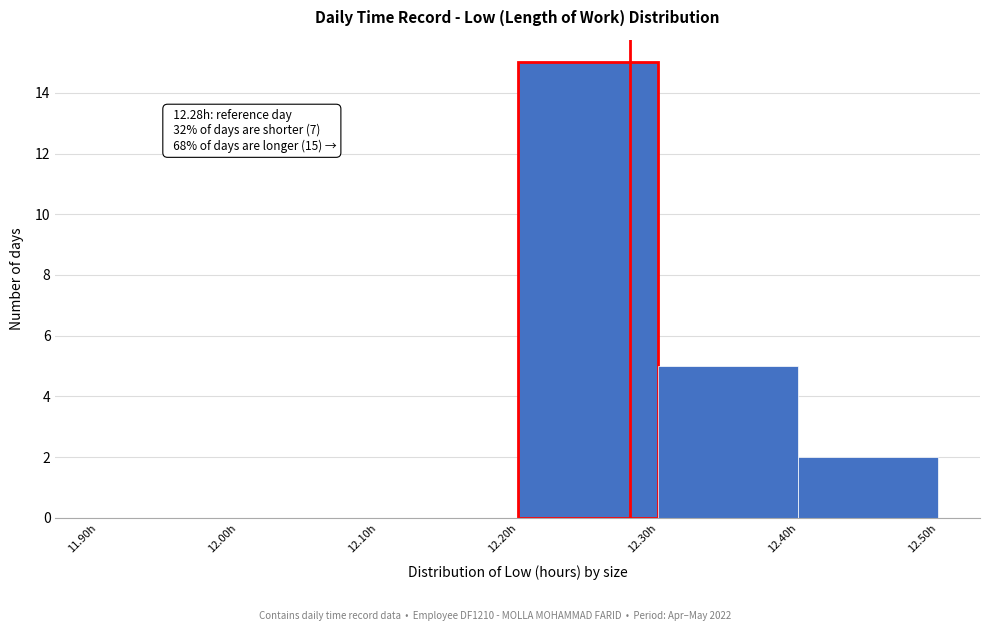

Over which range of the x-axis is the bar tallest?

12.2 to 12.3